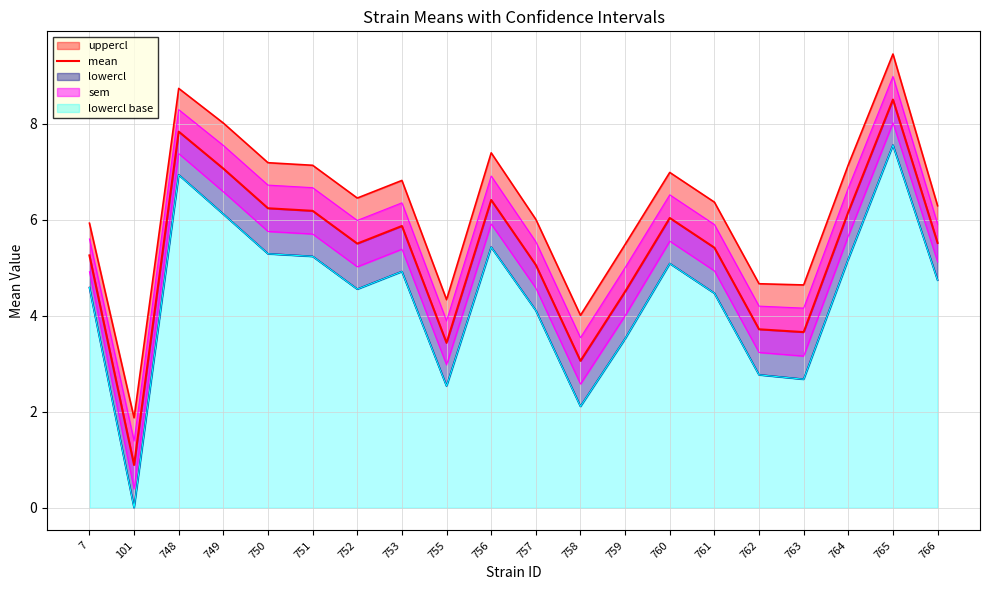

True or false: the data shows 7.8 at 748.

True